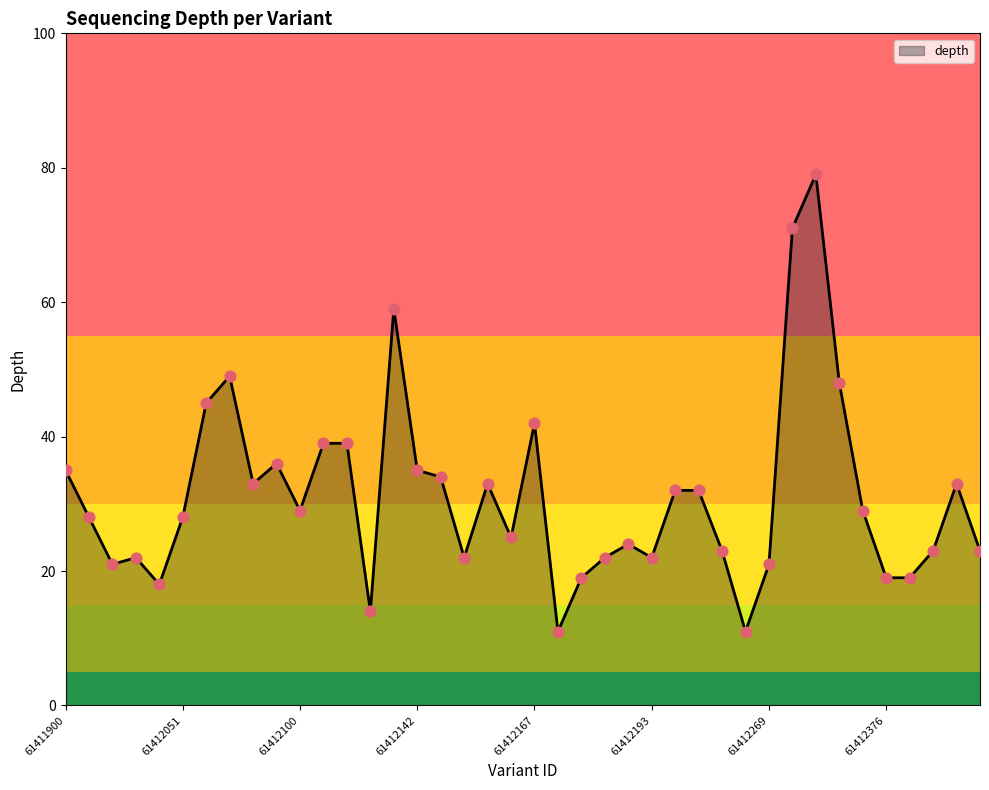

What is the maximum value shown in the chart?

79